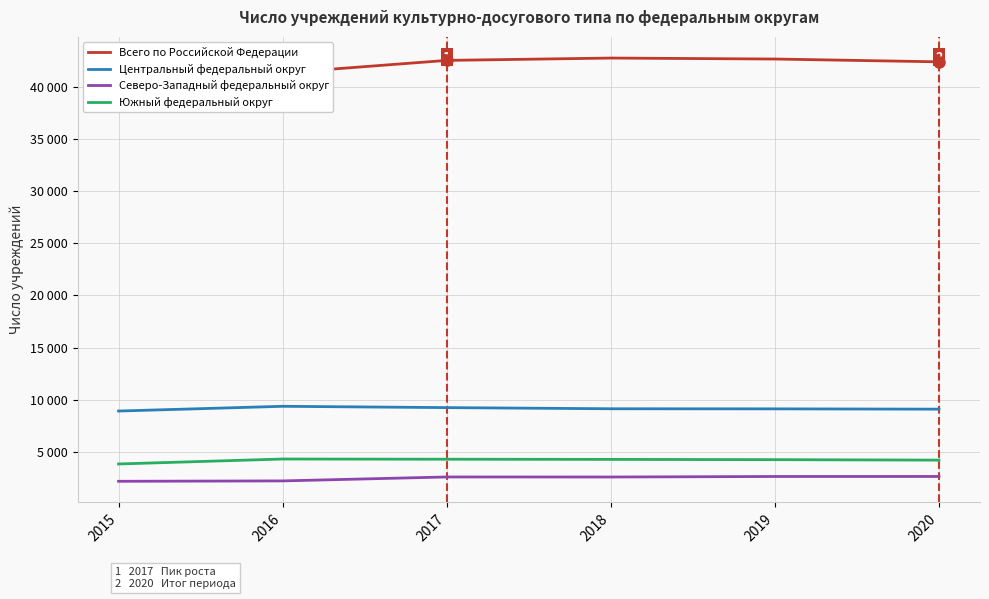

What is the difference between the Всего по Российской Федерации values at 2020 and 2017?

138